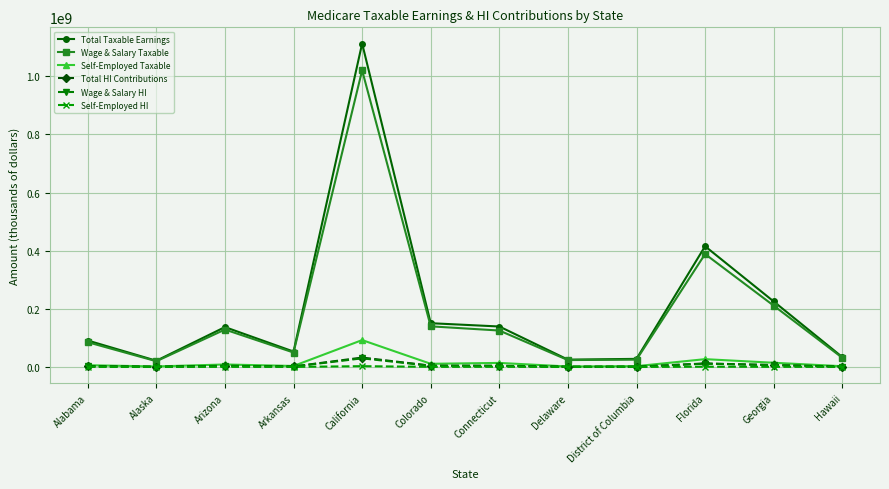

True or false: Total Taxable Earnings and Self-Employed Taxable cross at least once.

False